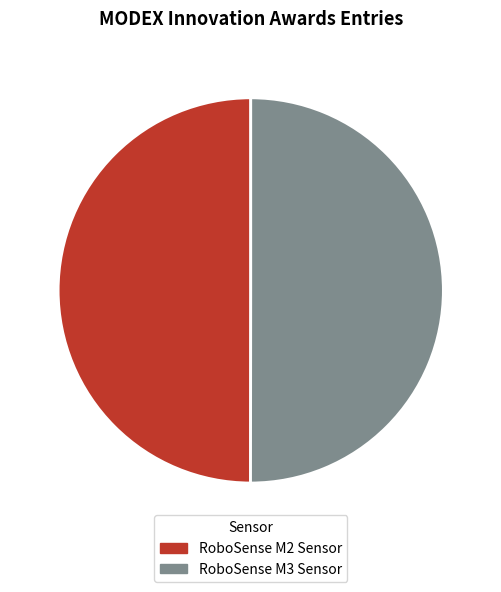

Approximately how many times larger is the value at RoboSense M3 Sensor compared to RoboSense M2 Sensor?

1.0